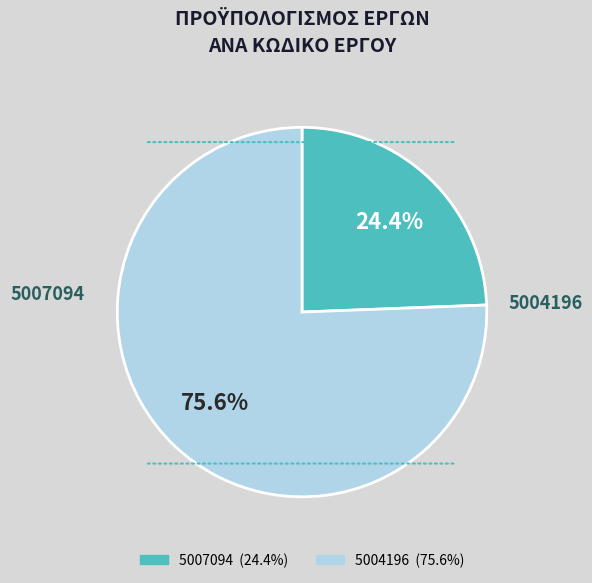

How many slices are in this pie chart?

2